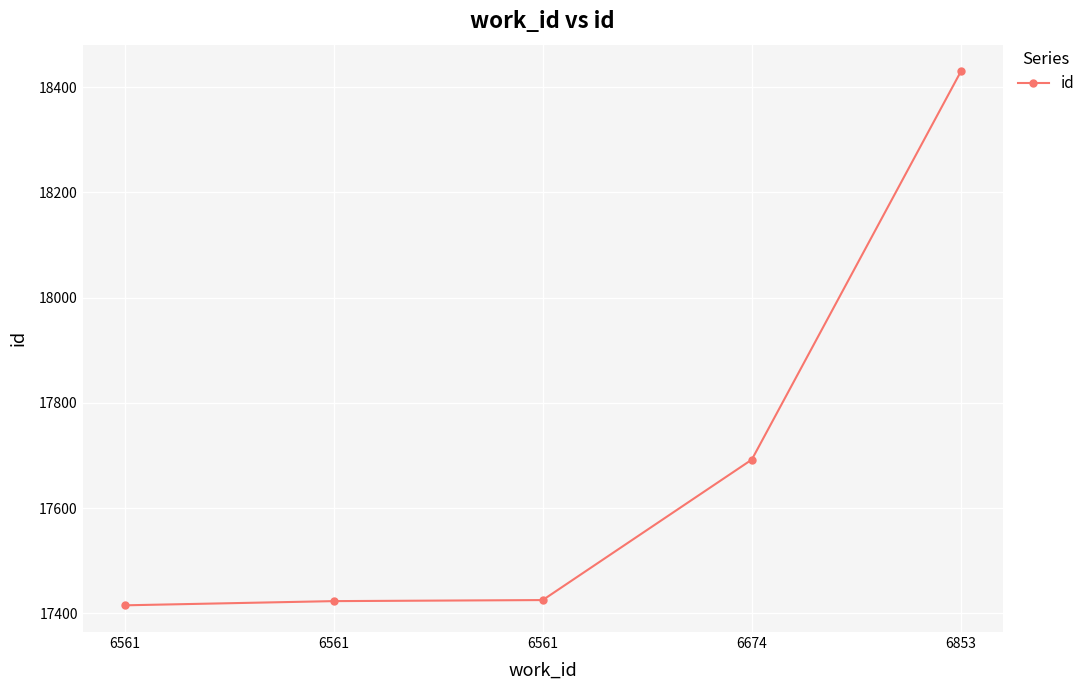

At which category does the chart reach its minimum across all series?

6561